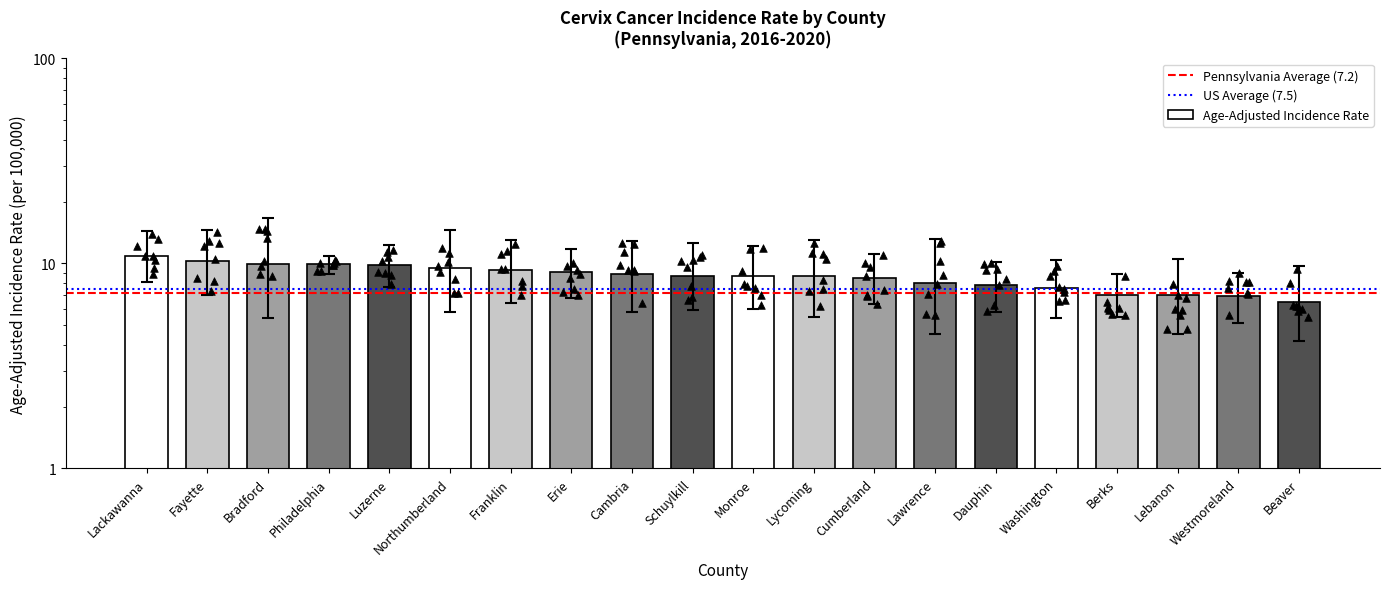

Approximately how many times larger is the value at Cambria compared to Lackawanna?

0.8